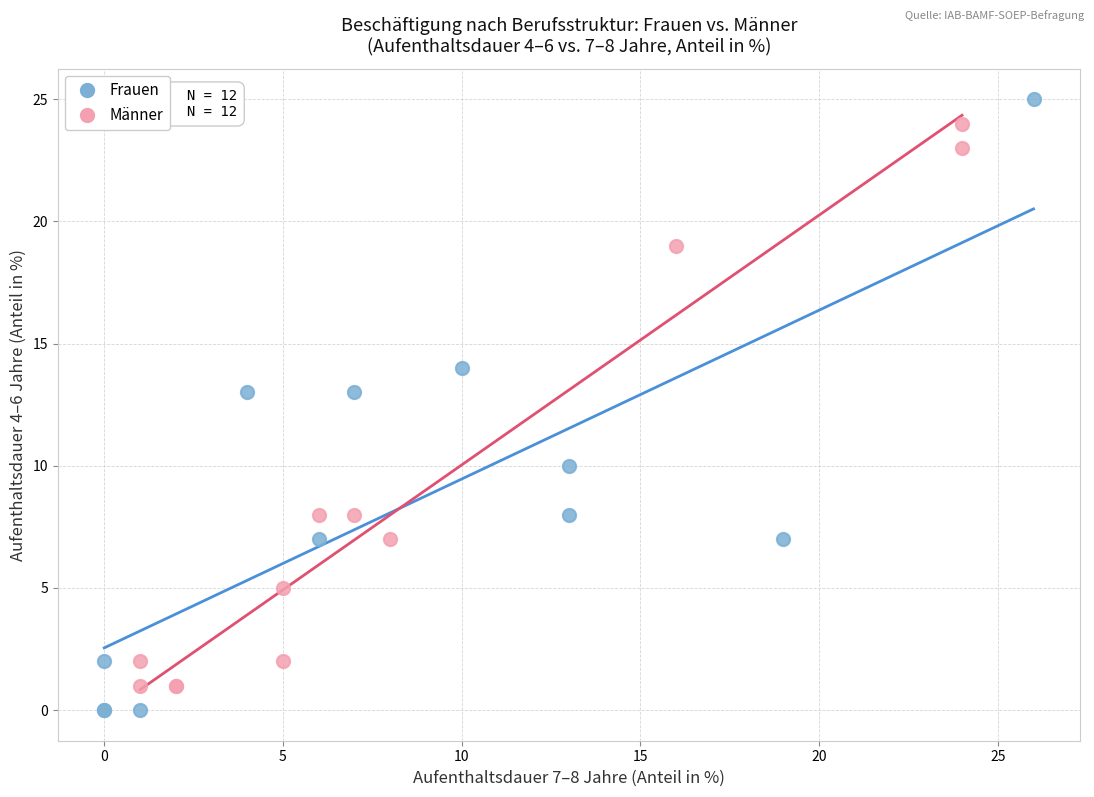

What are all the series names shown in the legend?

Frauen, Männer